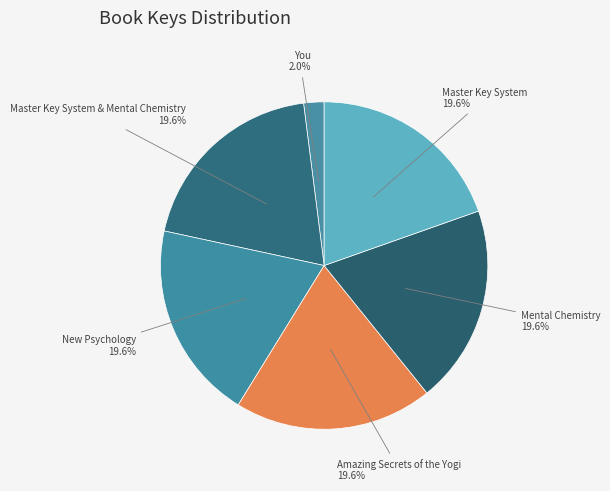

Between You and Mental Chemistry, which is larger?

Mental Chemistry